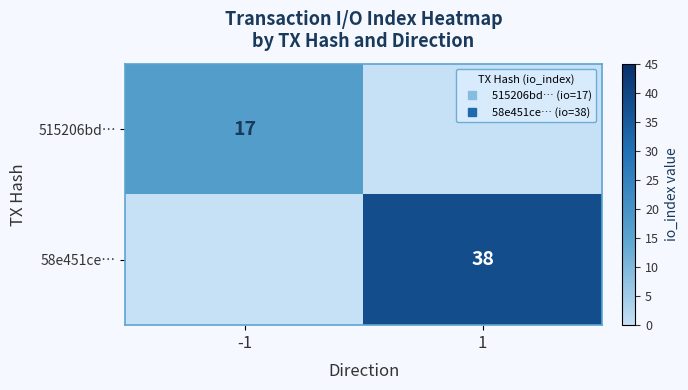

The value of 515206bd… at -1 is 25. True or false?

False